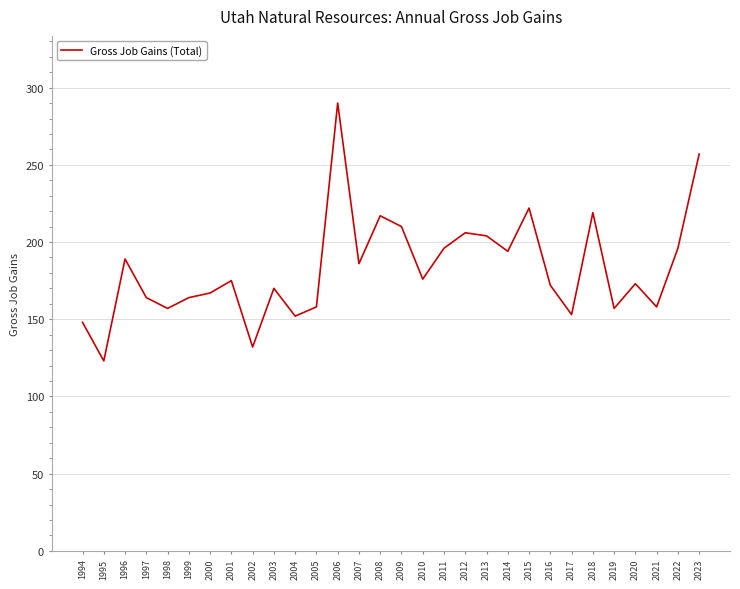

True or false: there are more than 2 points higher than both neighbors.

True